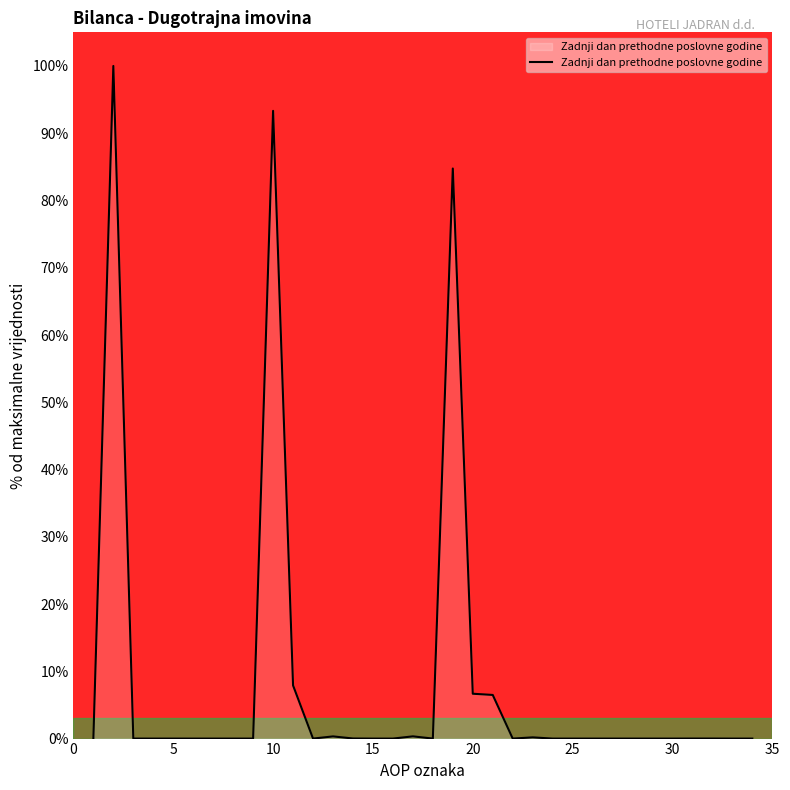

What is the difference between the maximum and minimum values?

100.0